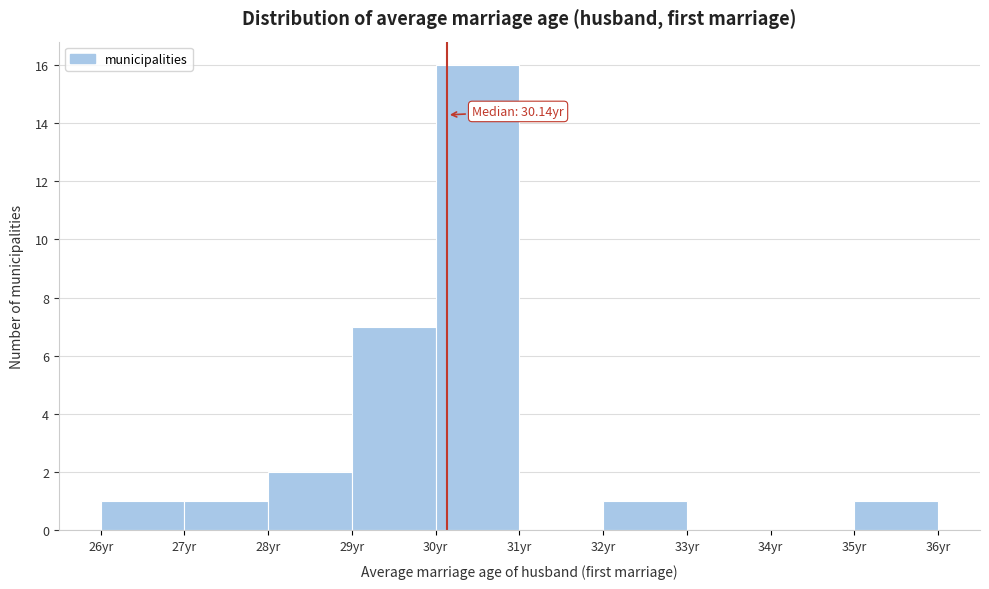

Over which range of the x-axis is the bar tallest?

30 to 31